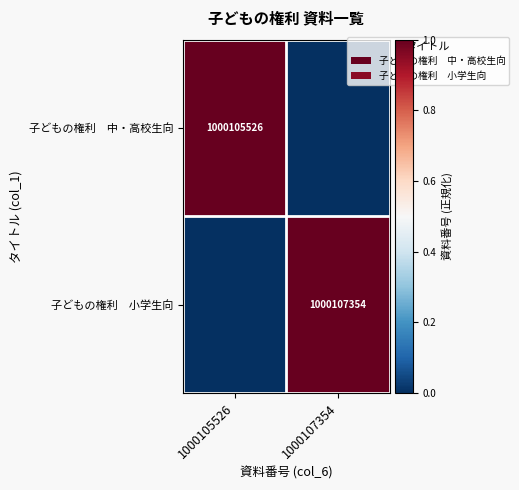

At which category is the sum across all series the highest?

1000107354